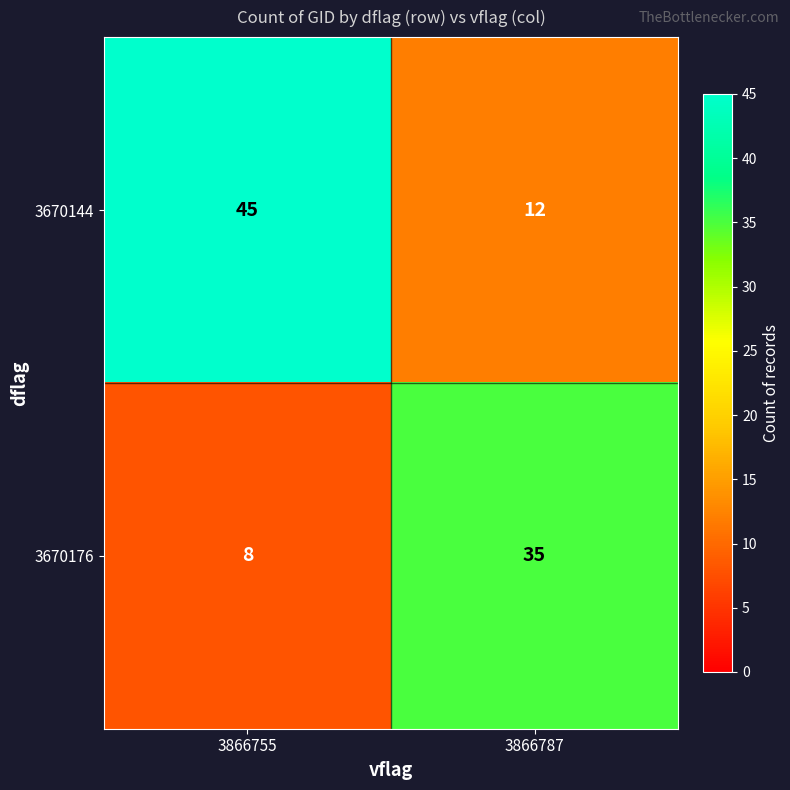

True or false: 3670176 has a value of 6 at 3866755.

False